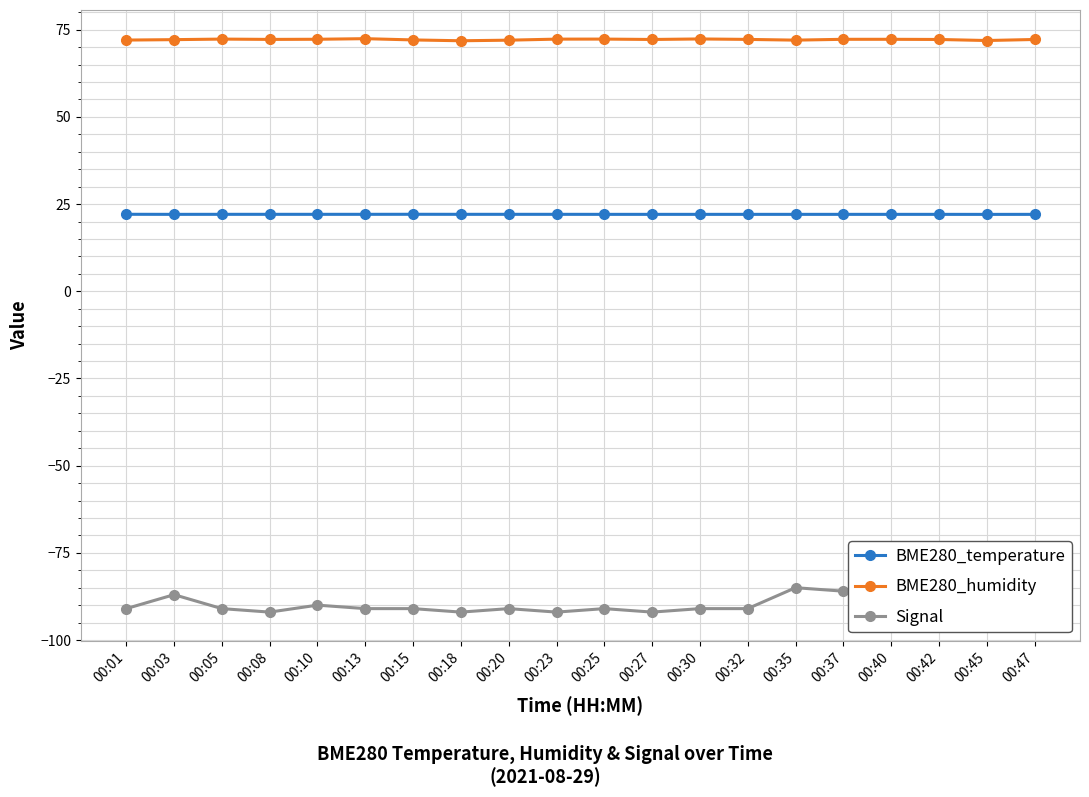

Rank the series at 00:42 from lowest to highest value.

Signal, BME280_temperature, BME280_humidity